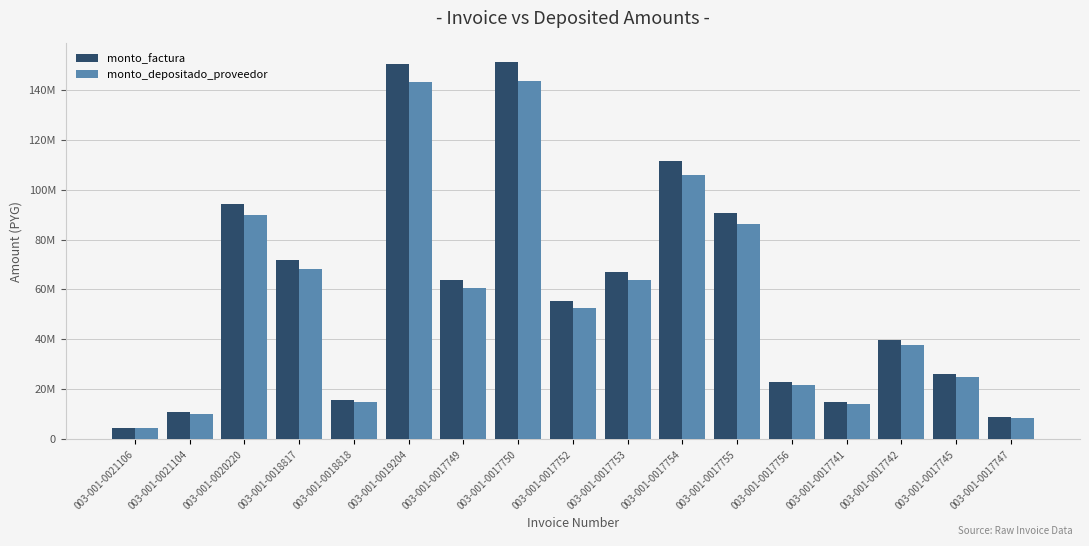

What are all the series names shown in the legend?

monto_factura, monto_depositado_proveedor